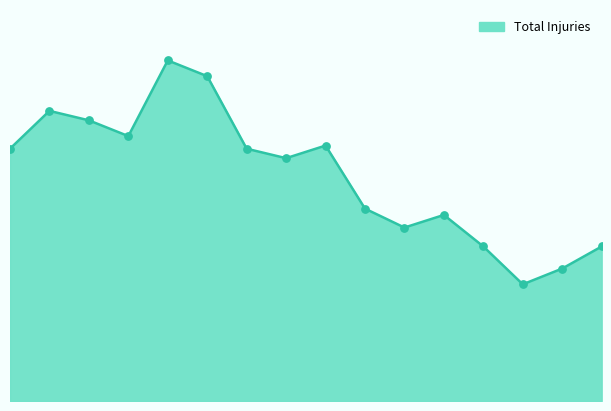

Does the chart have visible grid lines?

No